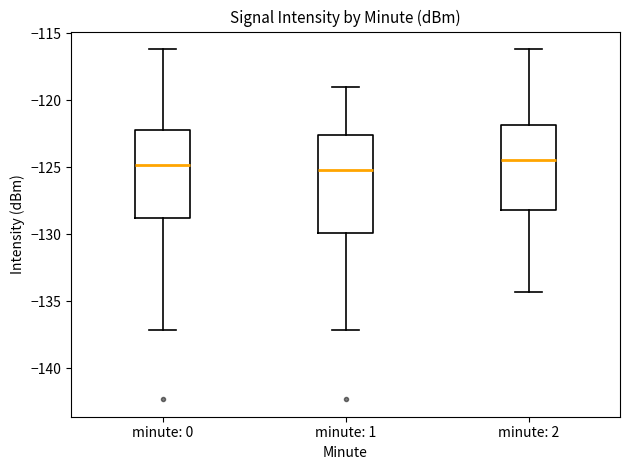

Reading left to right, read every box against the y-axis: the position of its median line, the range the box covers, and the ends of its whiskers. The values are not printed on the chart, so give them approximately, as read against the axis.

minute: 0: median -125.0, box -129.0 to -122.0, whiskers -137.0 to -116.0
minute: 1: median -125.0, box -130.0 to -122.5, whiskers -137.0 to -119.0
minute: 2: median -124.5, box -128.0 to -122.0, whiskers -134.5 to -116.0